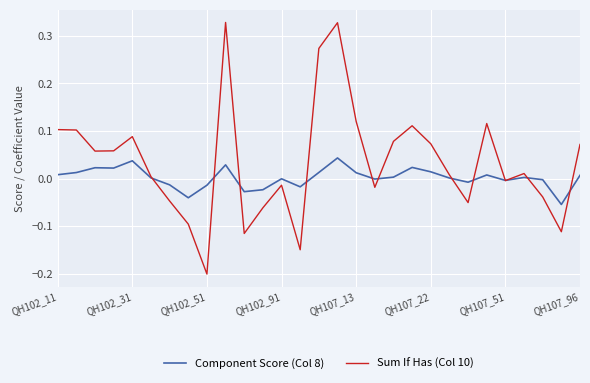

List the series in order of their peak value, lowest first.

Component Score (Col 8), Sum If Has (Col 10)